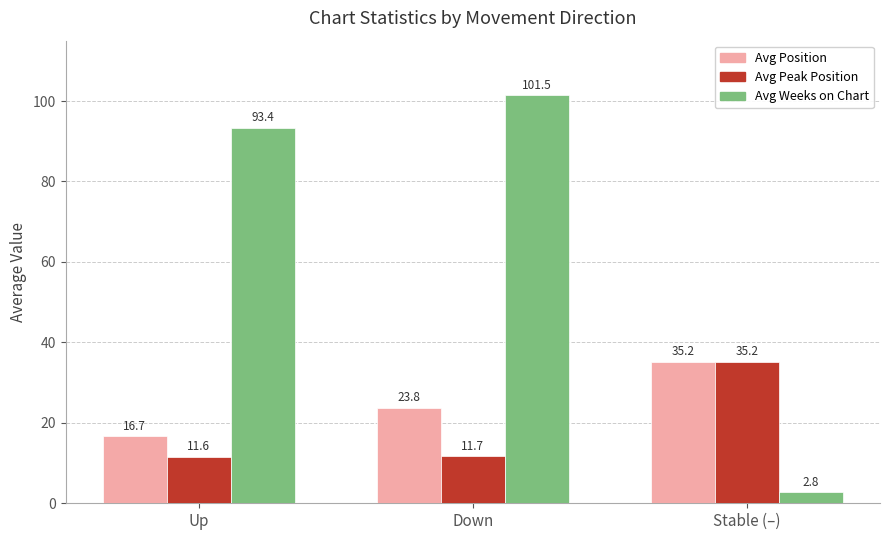

Reading left to right, transcribe all the data shown in this chart.

Avg Position: Up=16.7	Down=23.8	Stable (–)=35.2
Avg Peak Position: Up=11.6	Down=11.7	Stable (–)=35.2
Avg Weeks on Chart: Up=93.4	Down=101.5	Stable (–)=2.8